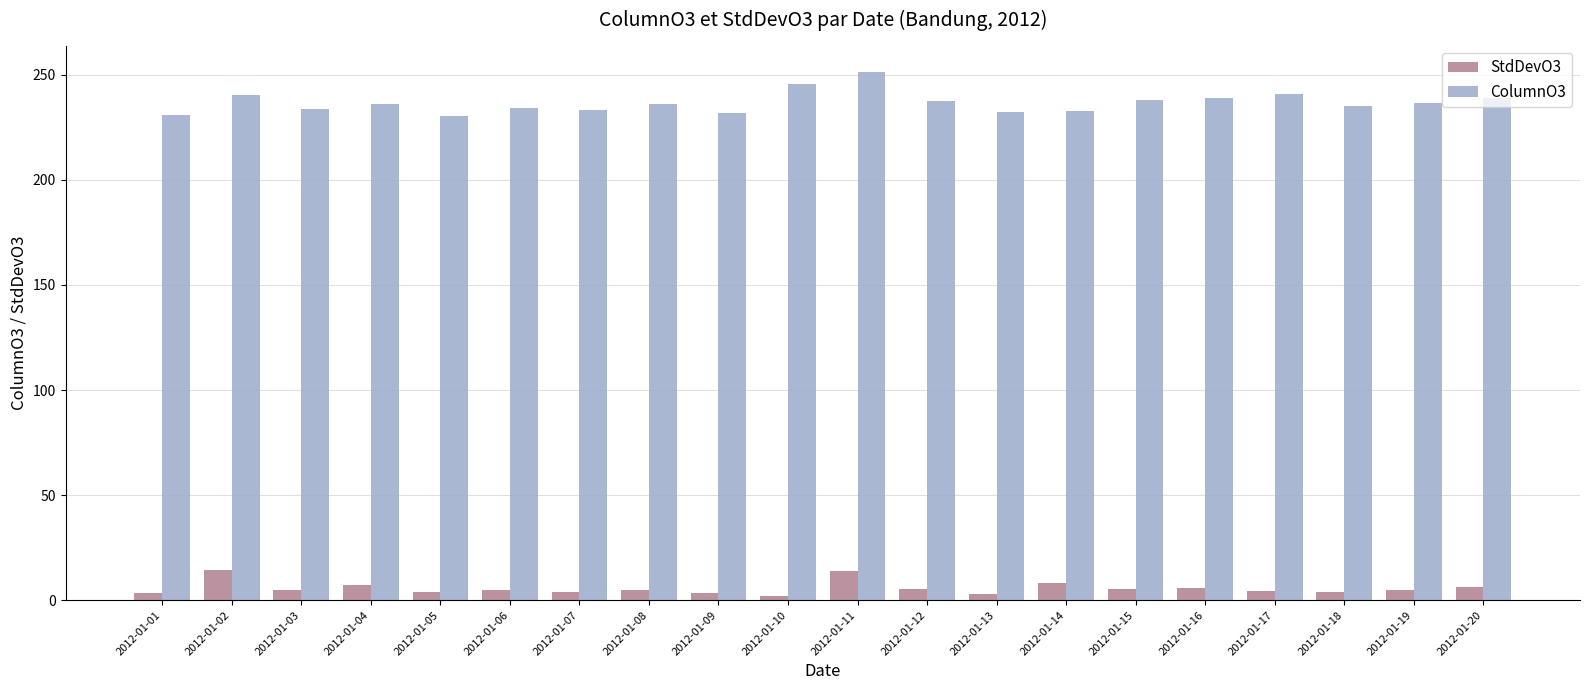

At which label does ColumnO3 first exceed 236?

2012-01-02